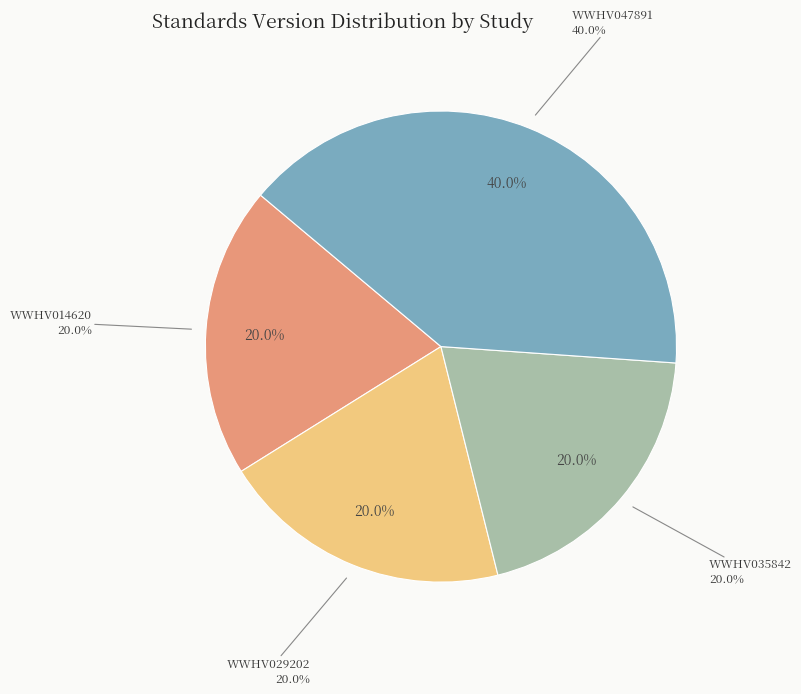

How many segments does this pie chart have?

4